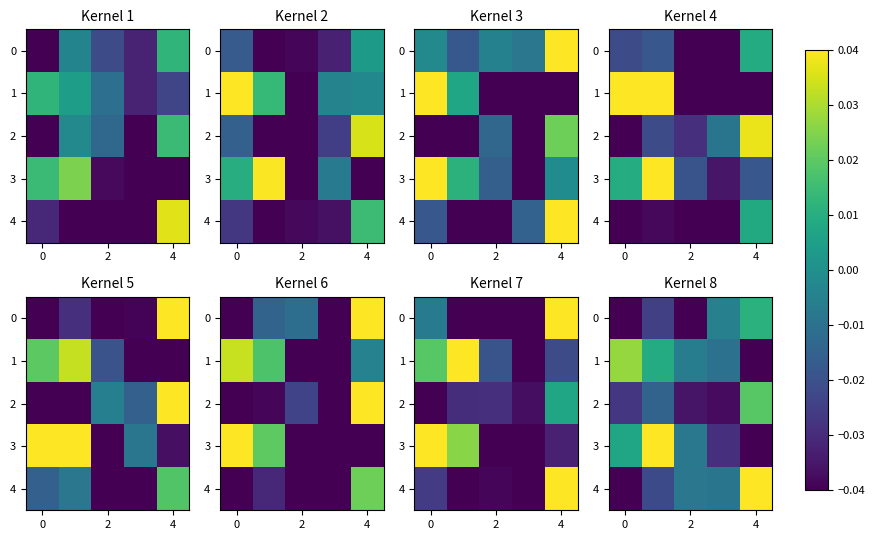

The value of 3 at 4 is -0.1. True or false?

False